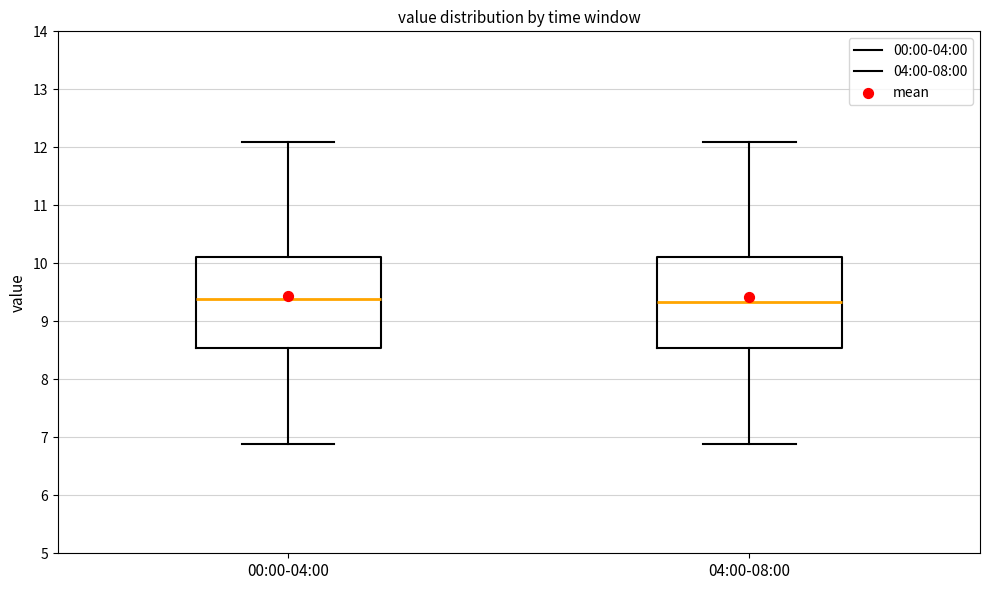

Reading left to right, read every box against the y-axis: the position of its median line, the range the box covers, and the ends of its whiskers. The values are not printed on the chart, so give them approximately, as read against the axis.

00:00-04:00: median 9.4, box 8.5 to 10.1, whiskers 6.9 to 12.1
04:00-08:00: median 9.3, box 8.5 to 10.1, whiskers 6.9 to 12.1